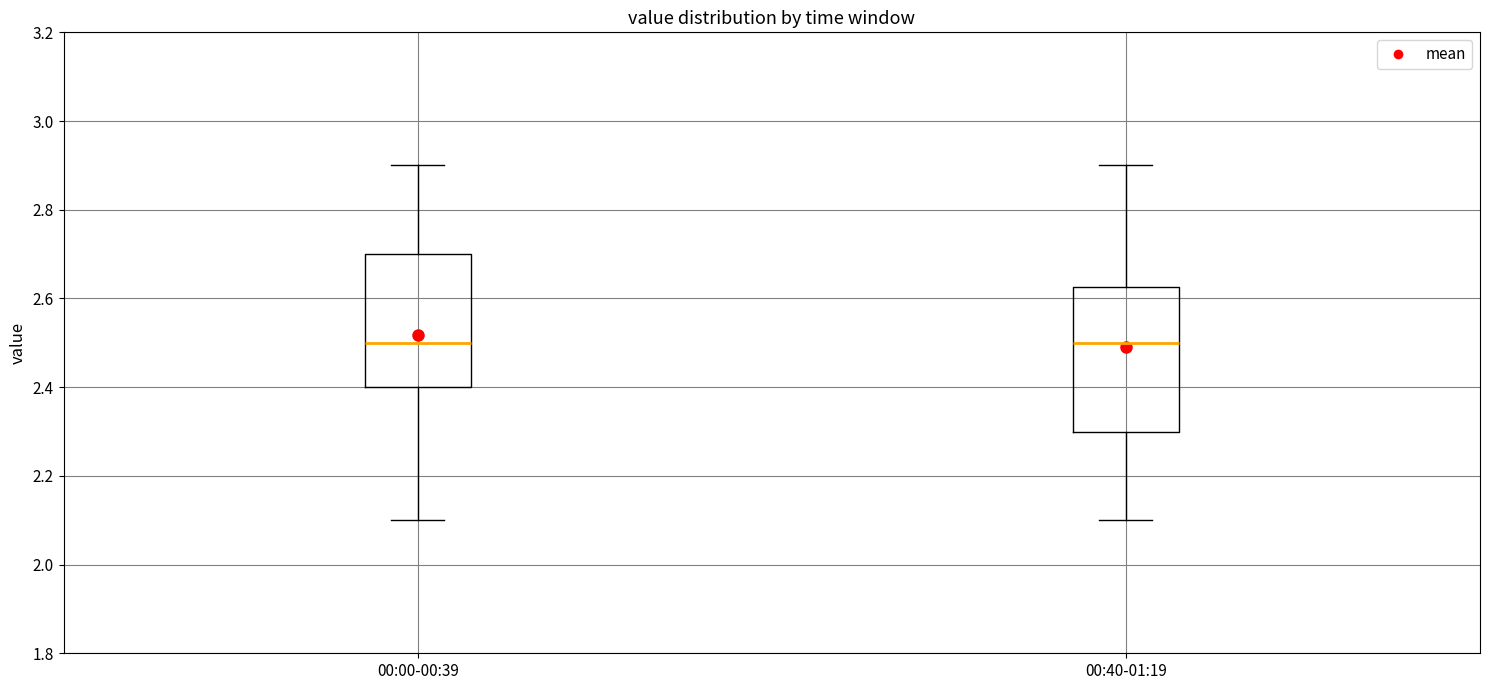

Reading left to right, read every box against the y-axis: the position of its median line, the range the box covers, and the ends of its whiskers. The values are not printed on the chart, so give them approximately, as read against the axis.

00:00-00:39: median 2.50, box 2.40 to 2.70, whiskers 2.10 to 2.90
00:40-01:19: median 2.50, box 2.30 to 2.62, whiskers 2.10 to 2.90